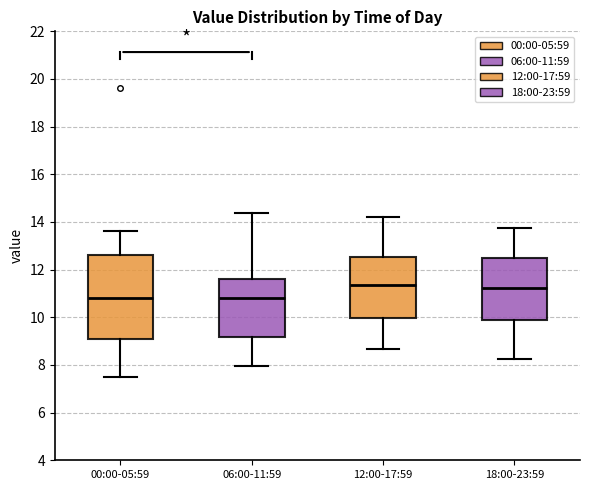

Reading left to right, transcribe this box plot: for each box, give where its median line is, the range the box spans, and where its two whiskers end, as read against the y-axis. The values are not printed on the chart, so give them approximately, as read against the axis.

00:00-05:59: median 10.8, box 9.2 to 12.6, whiskers 7.6 to 13.6
06:00-11:59: median 10.8, box 9.2 to 11.6, whiskers 8.0 to 14.4
12:00-17:59: median 11.4, box 10.0 to 12.6, whiskers 8.6 to 14.2
18:00-23:59: median 11.2, box 9.8 to 12.6, whiskers 8.2 to 13.8